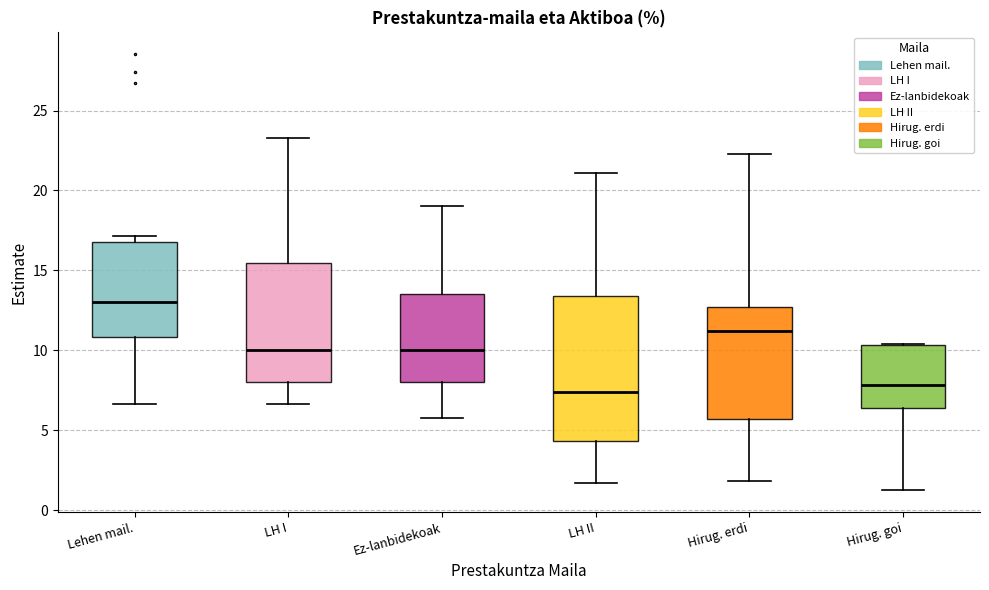

Reading left to right, read every box against the y-axis: the position of its median line, the range the box covers, and the ends of its whiskers. The values are not printed on the chart, so give them approximately, as read against the axis.

Lehen mail.: median 13.0, box 11.0 to 17.0, whiskers 6.5 to 17.0 (just above the box's upper edge)
LH I: median 10.0, box 8.0 to 15.5, whiskers 6.5 to 23.5
Ez-lanbidekoak: median 10.0, box 8.0 to 13.5, whiskers 5.5 to 19.0
LH II: median 7.5, box 4.5 to 13.5, whiskers 1.5 to 21.0
Hirug. erdi: median 11.0, box 5.5 to 12.5, whiskers 2.0 to 22.5
Hirug. goi: median 8.0, box 6.5 to 10.5, whiskers 1.5 to 10.5